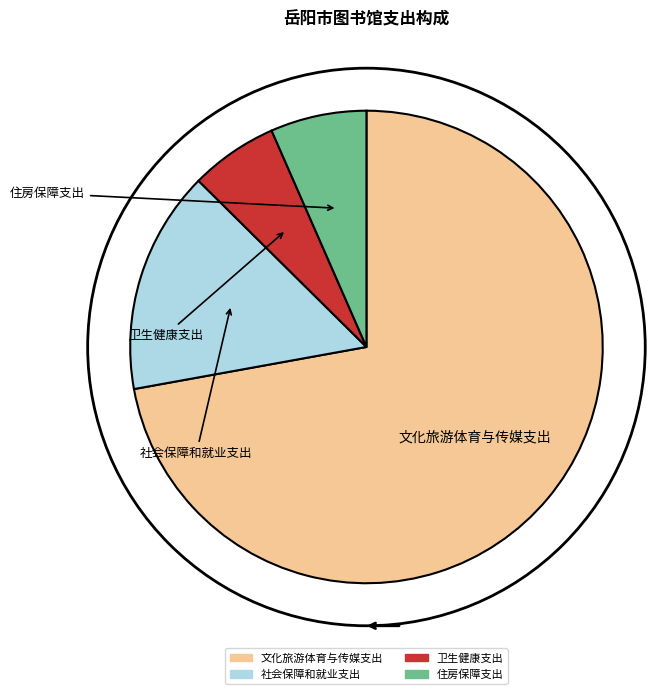

Is it true that 住房保障支出 is 1% of the pie?

False